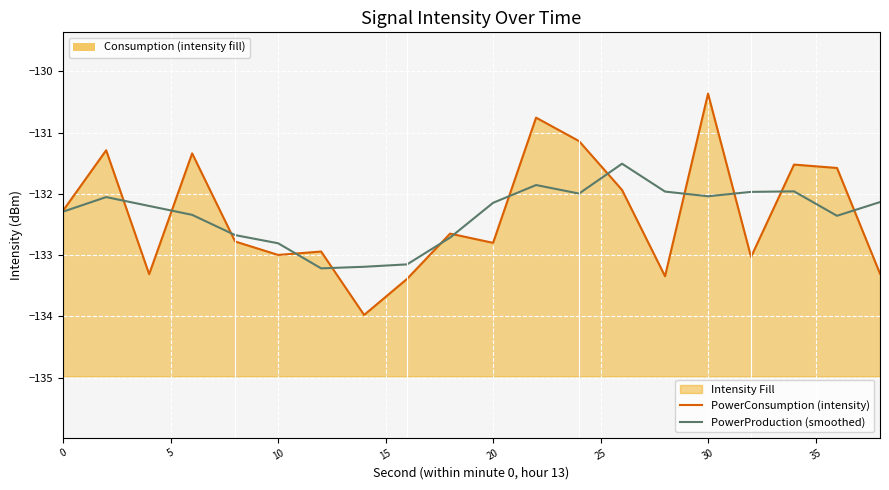

List the series in order of their overall mean, highest first.

PowerProduction (smoothed), PowerConsumption (intensity)